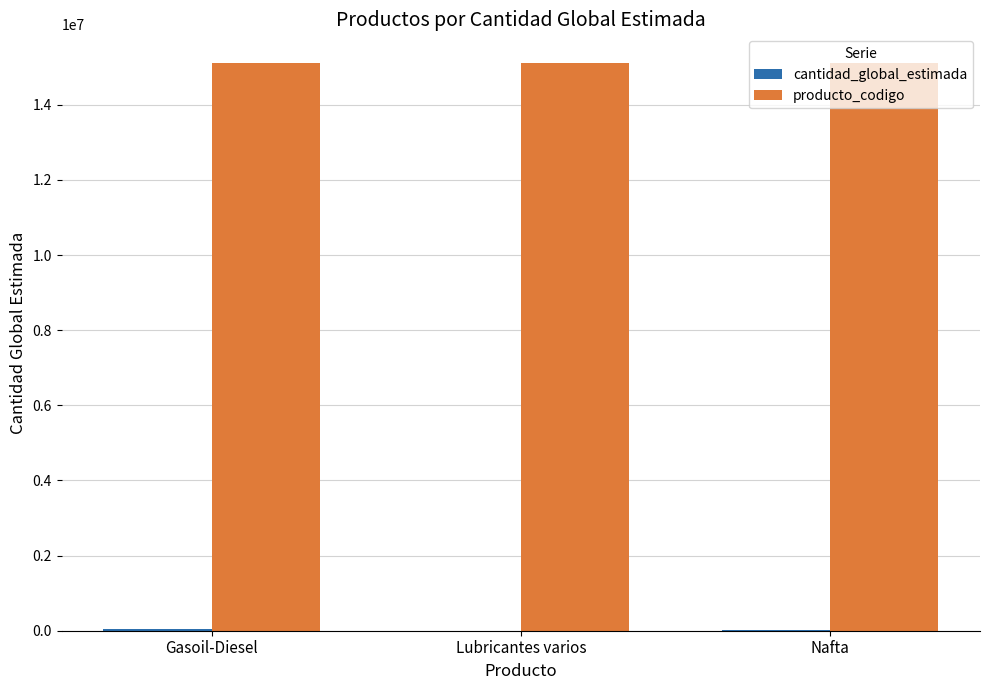

What is the sum of all producto_codigo values?

45324528